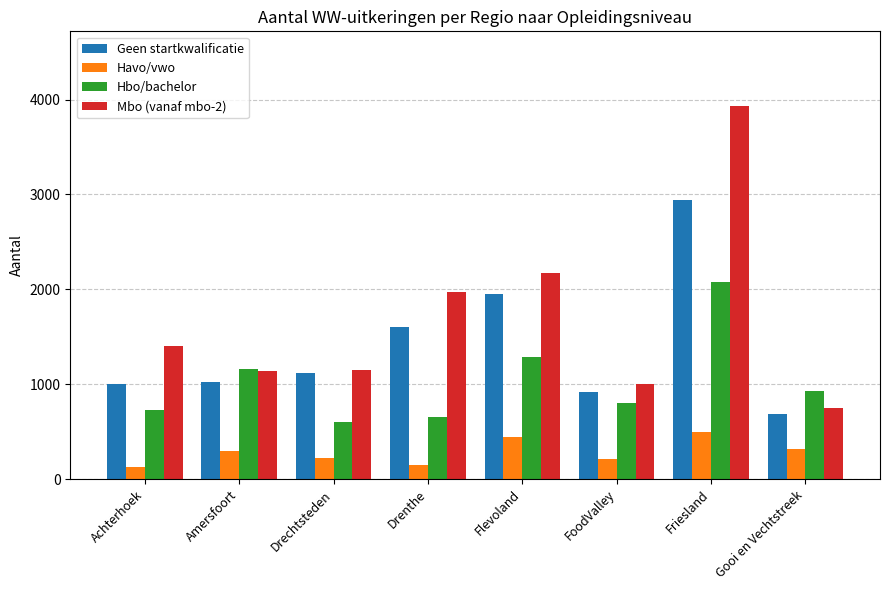

What is the sum of all Geen startkwalificatie values?

11256